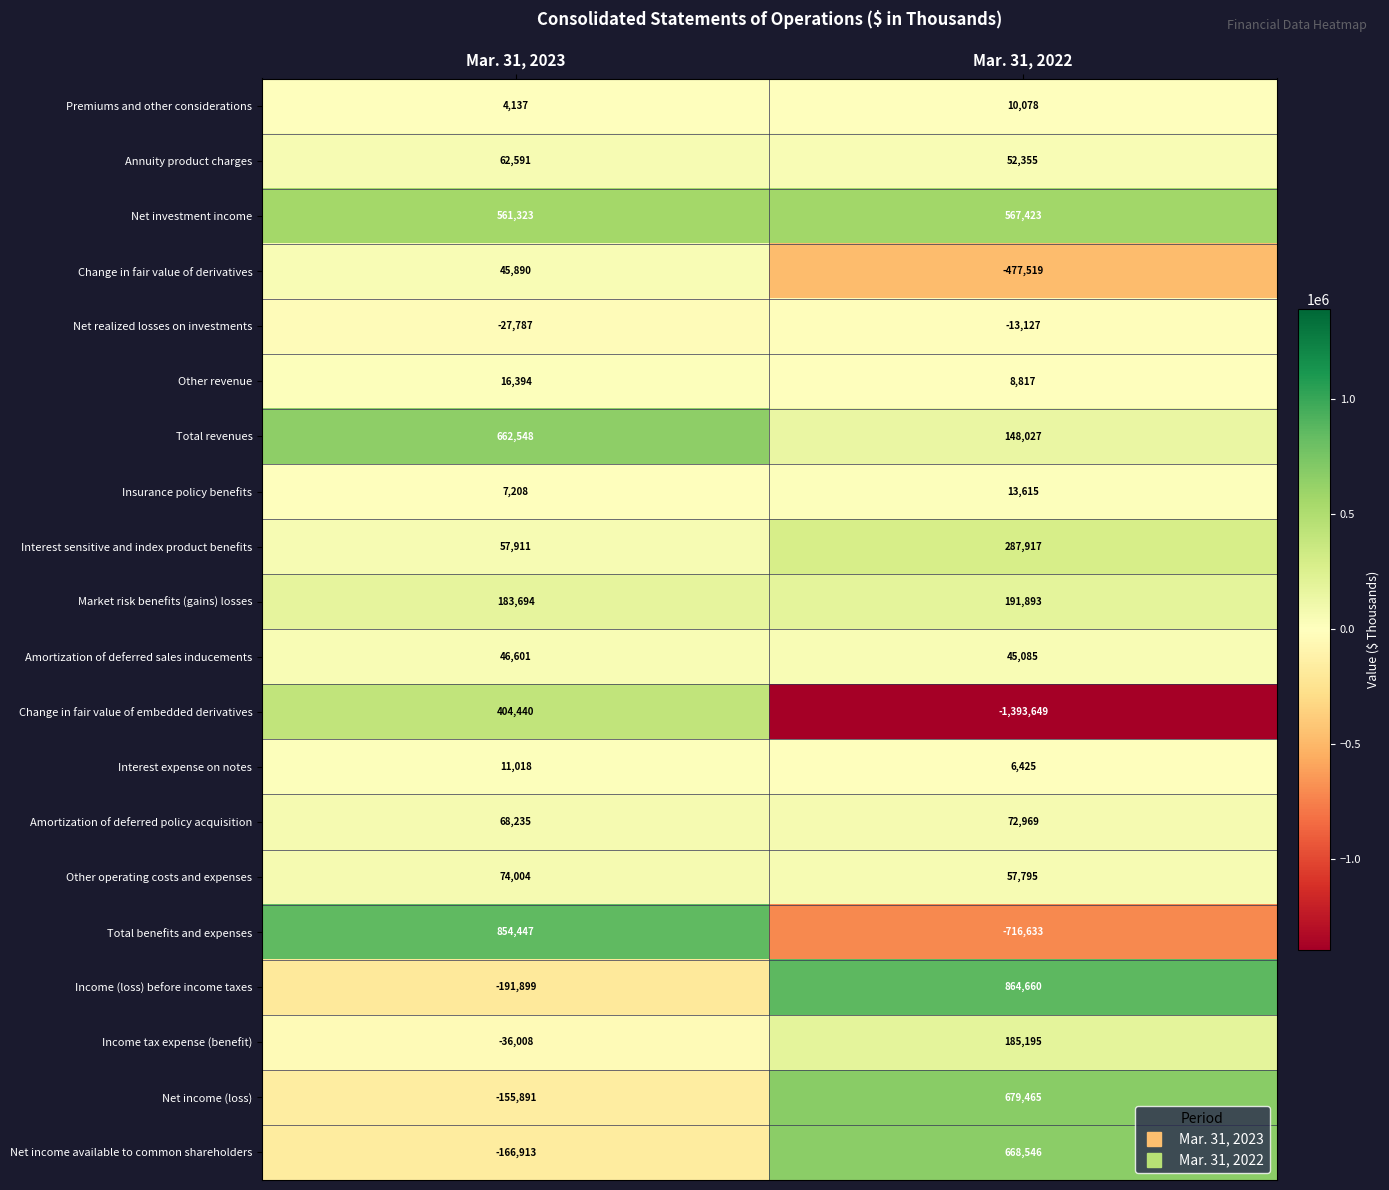

Which series has the widest spread of values?

Change in fair value of embedded derivatives